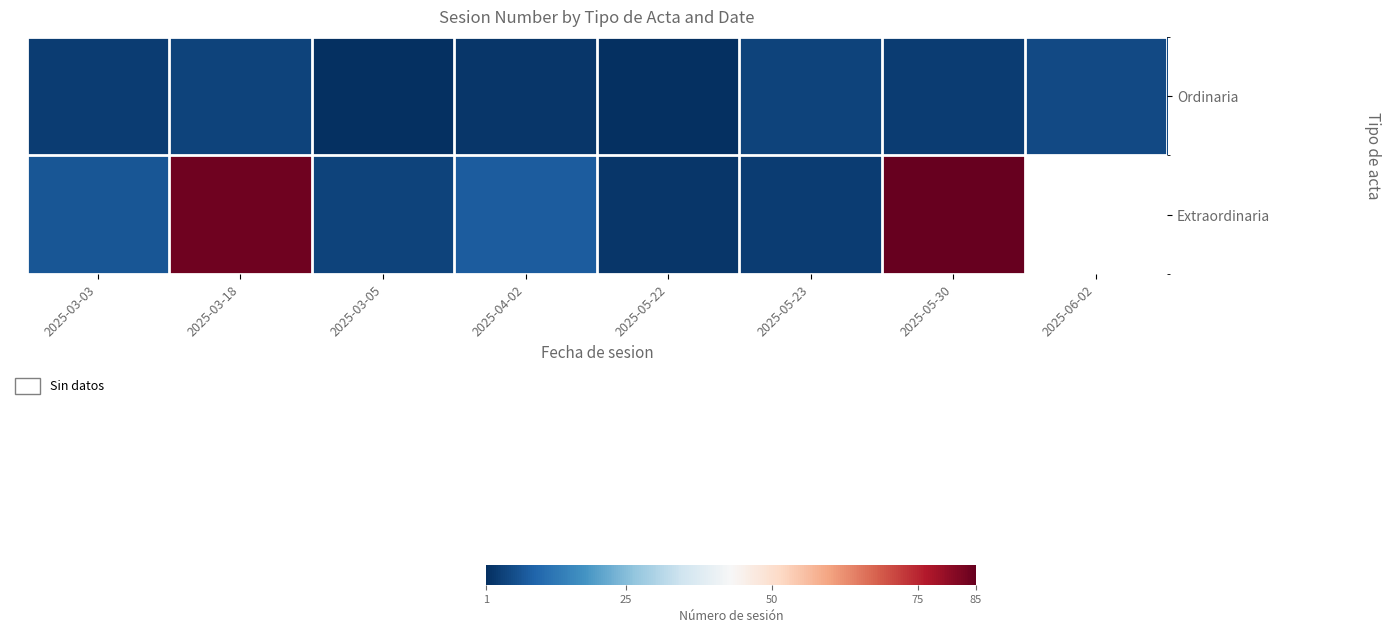

The value of Ordinaria at 2025-03-18 is 4.0. True or false?

True